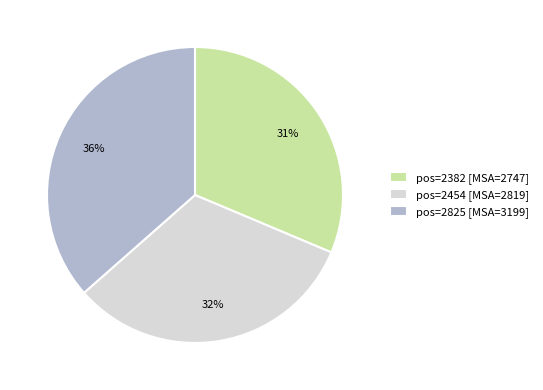

Between pos=2382 [MSA=2747] and pos=2825 [MSA=3199], which is larger?

pos=2825 [MSA=3199]